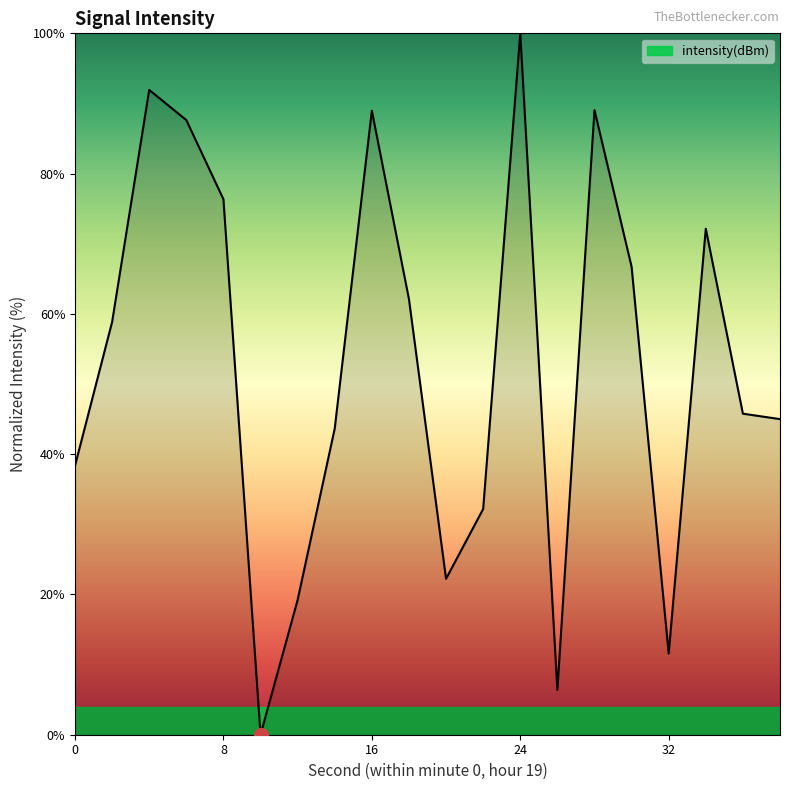

What is the greatest value displayed?

100.0